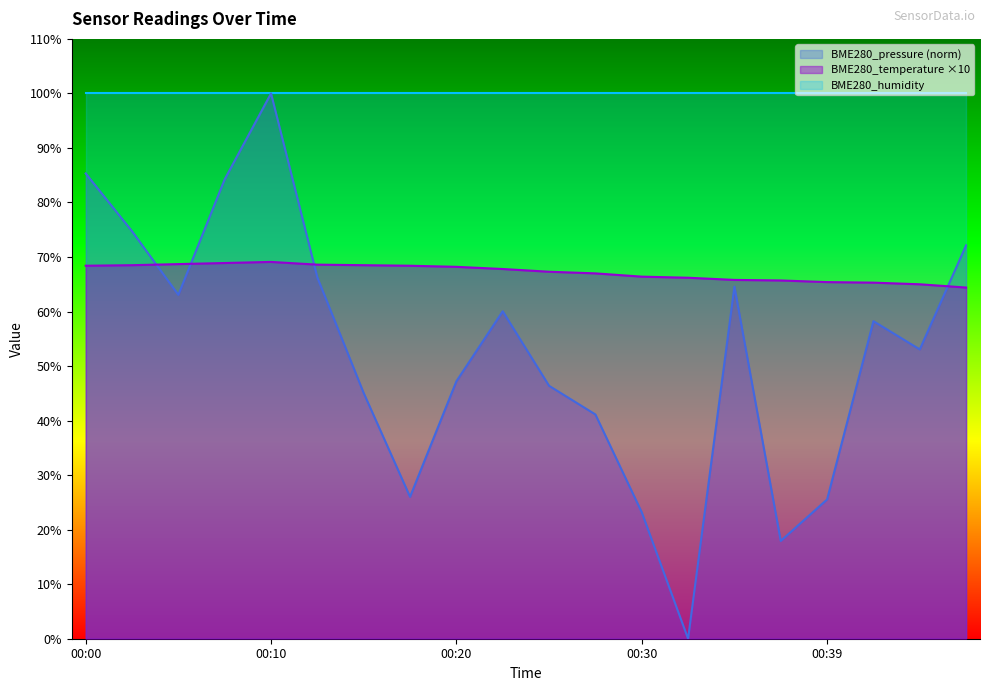

How many distinct data groups are displayed?

3